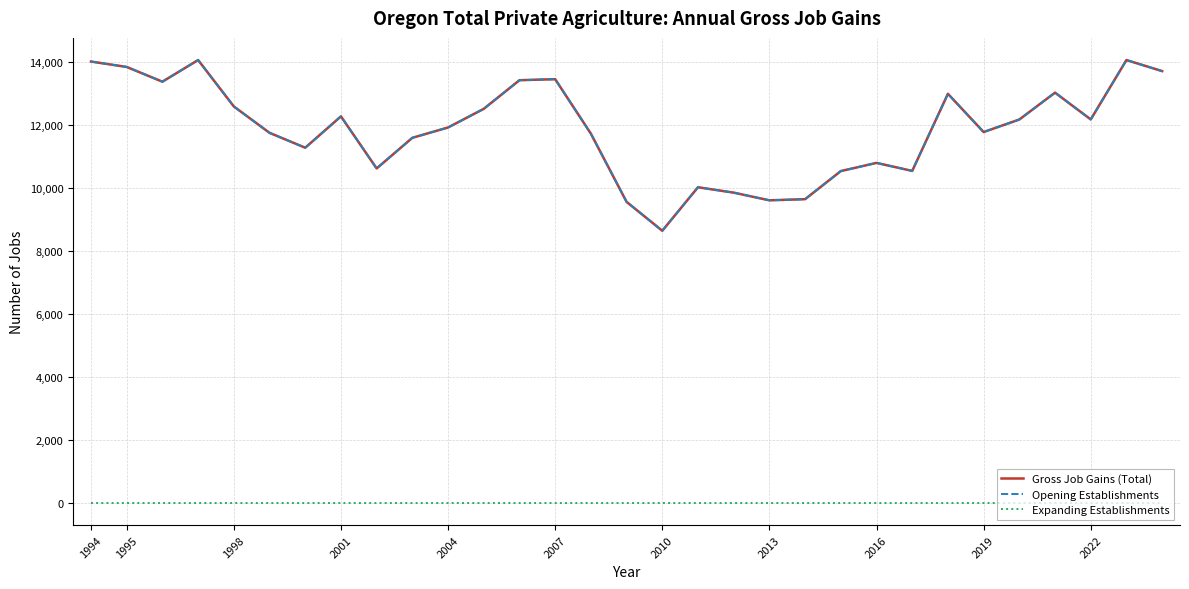

Which series has the largest total across all categories?

Gross Job Gains (Total)